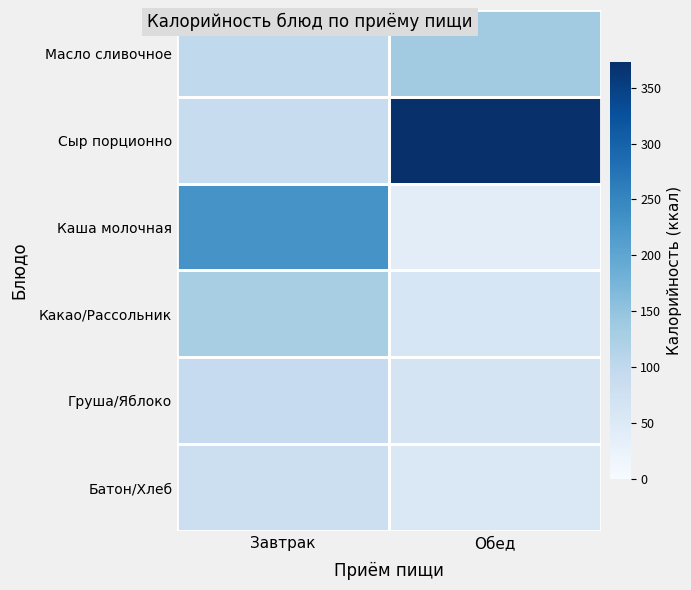

At how many categories does at least one series exceed 333?

1